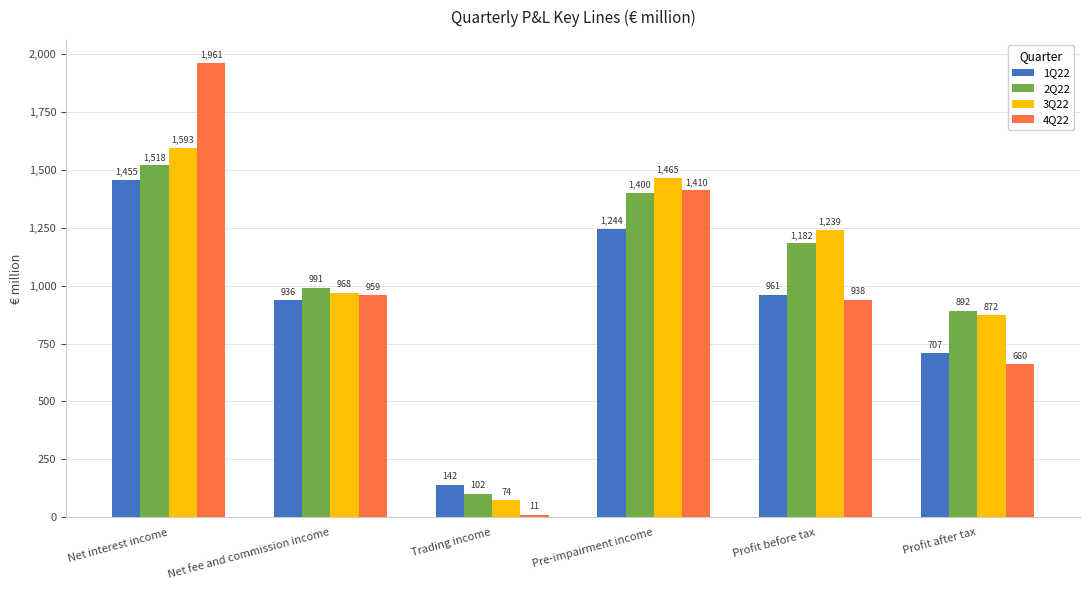

True or false: 2Q22 has a value of 1518 at Net interest income.

True